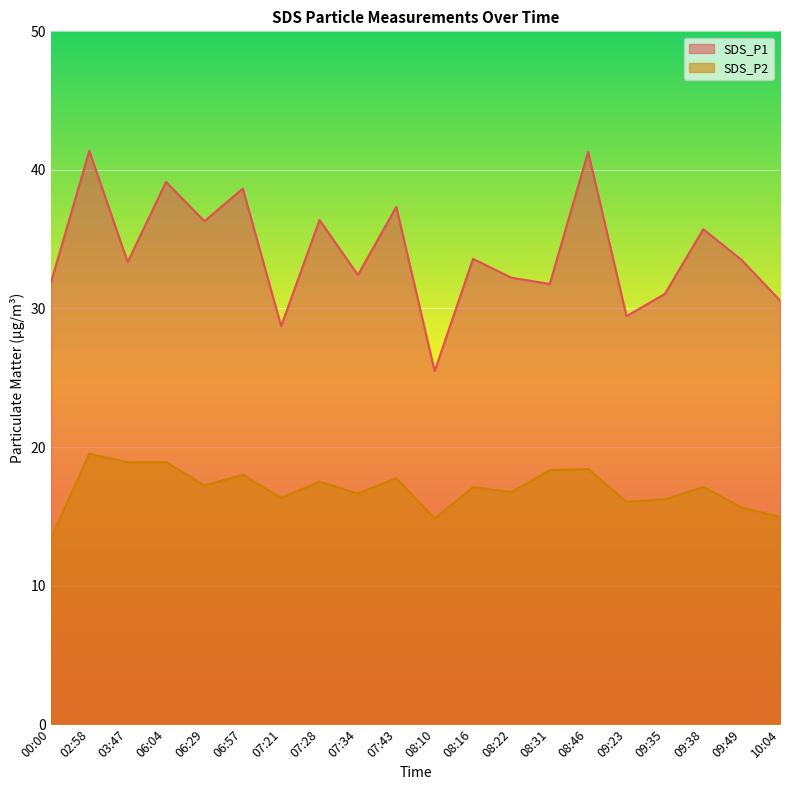

What is the sum of all SDS_P1 values?

680.2